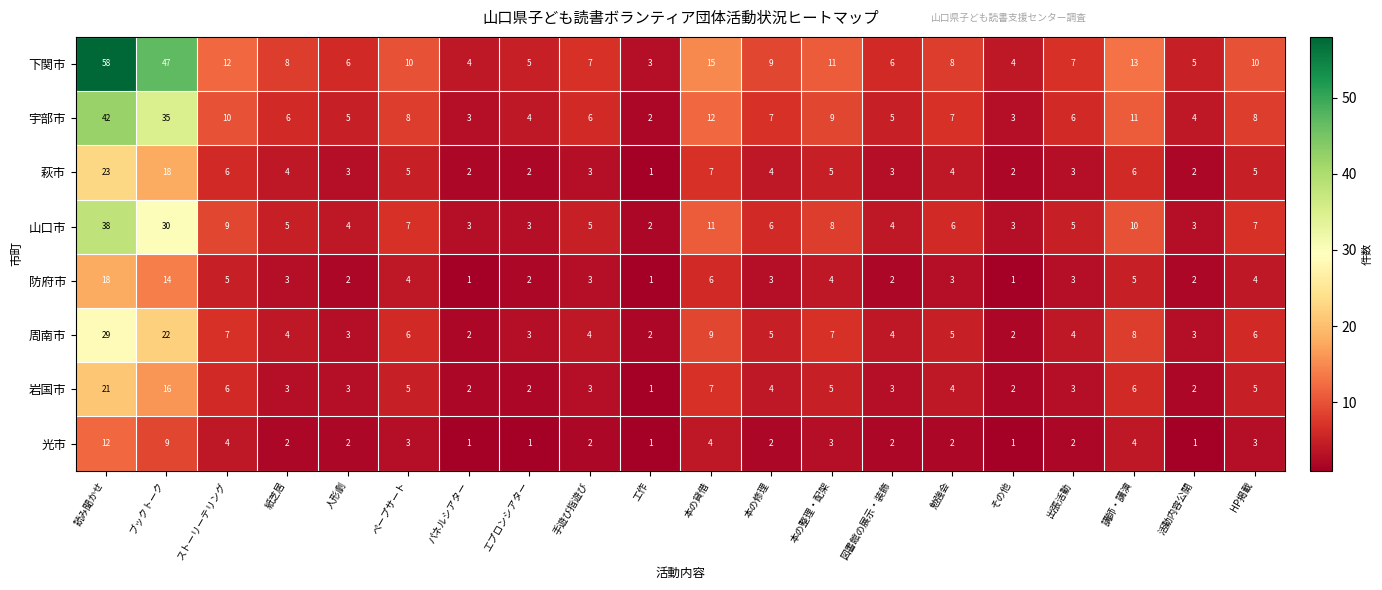

What is the spread (max minus min) of values at エプロンシアター?

4